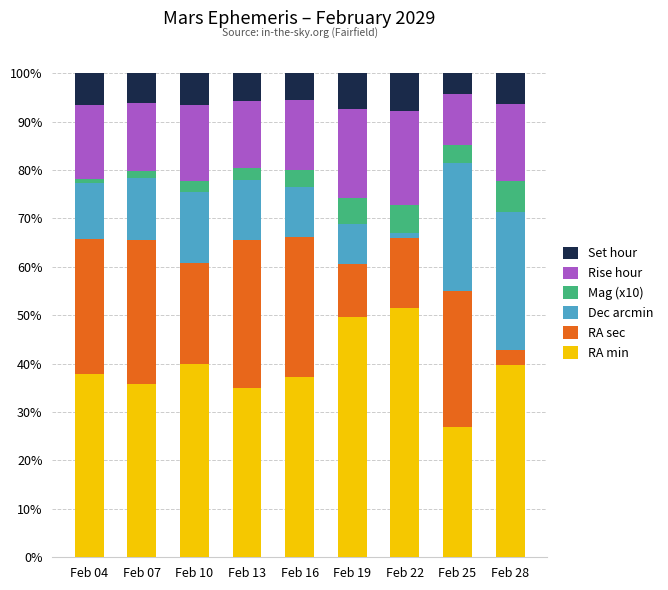

At which label does RA min reach its minimum?

Feb 25